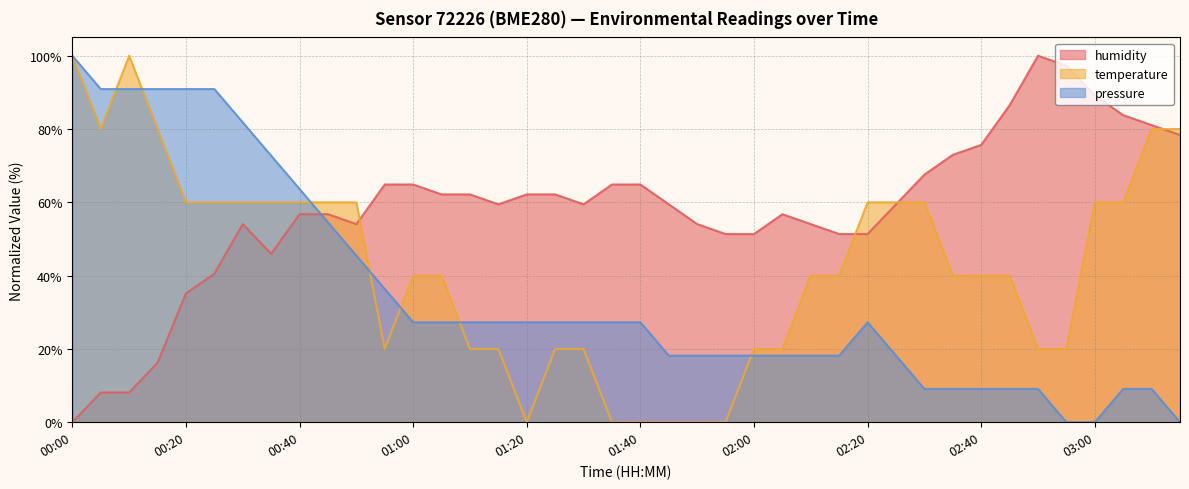

Which series ends up on top after the final intersection of humidity and temperature?

temperature